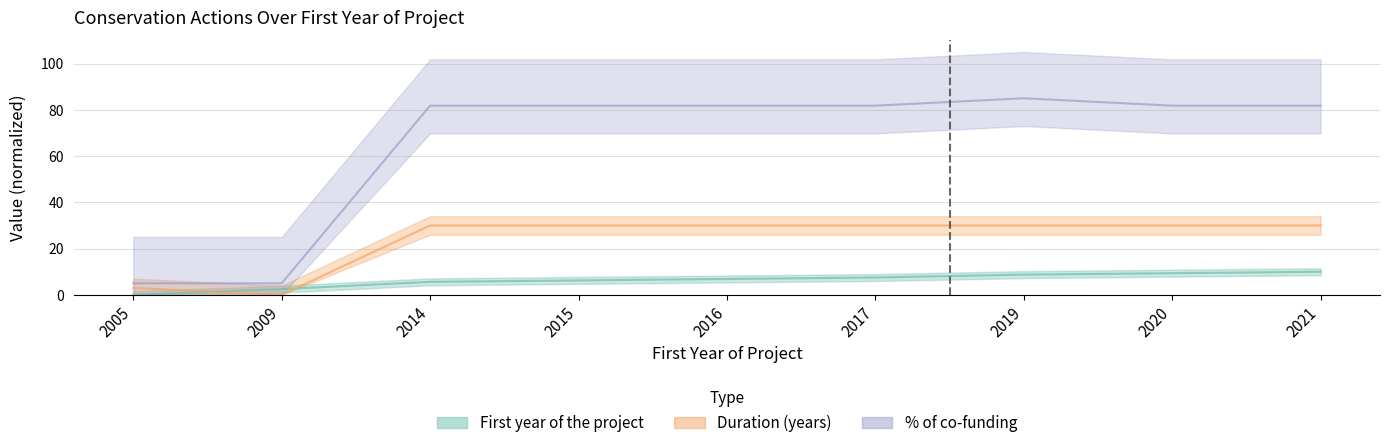

How many values in the % of co-funding series exceed 81?

7